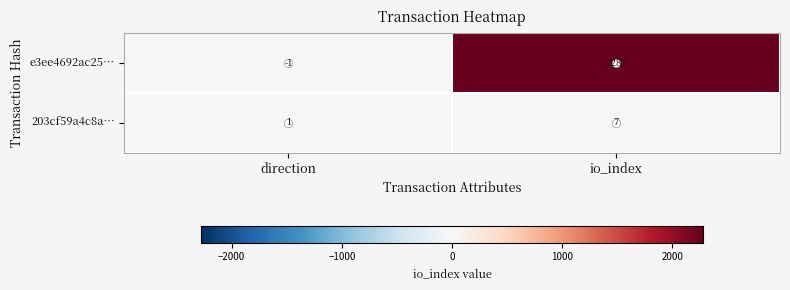

Rank the series by their maximum value, from highest to lowest.

e3ee4692ac25…, 203cf59a4c8a…